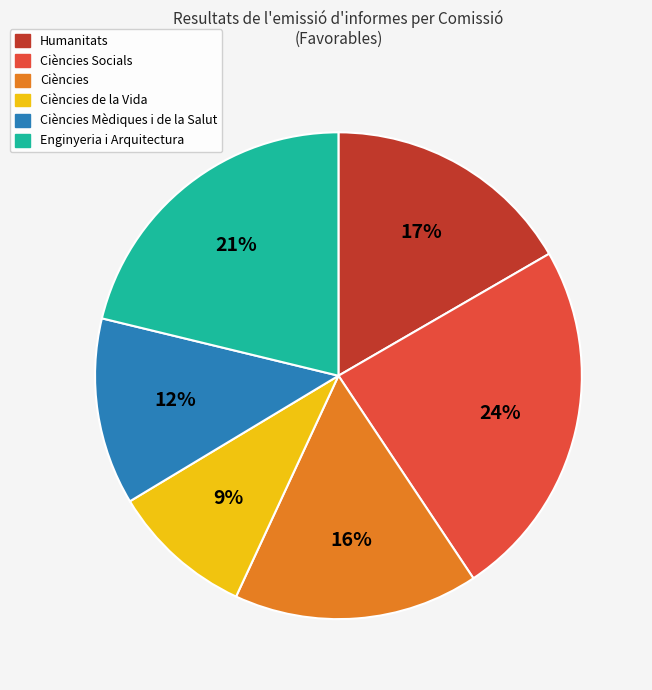

To the nearest percent, what is the difference between the largest and smallest slice percentages?

15%